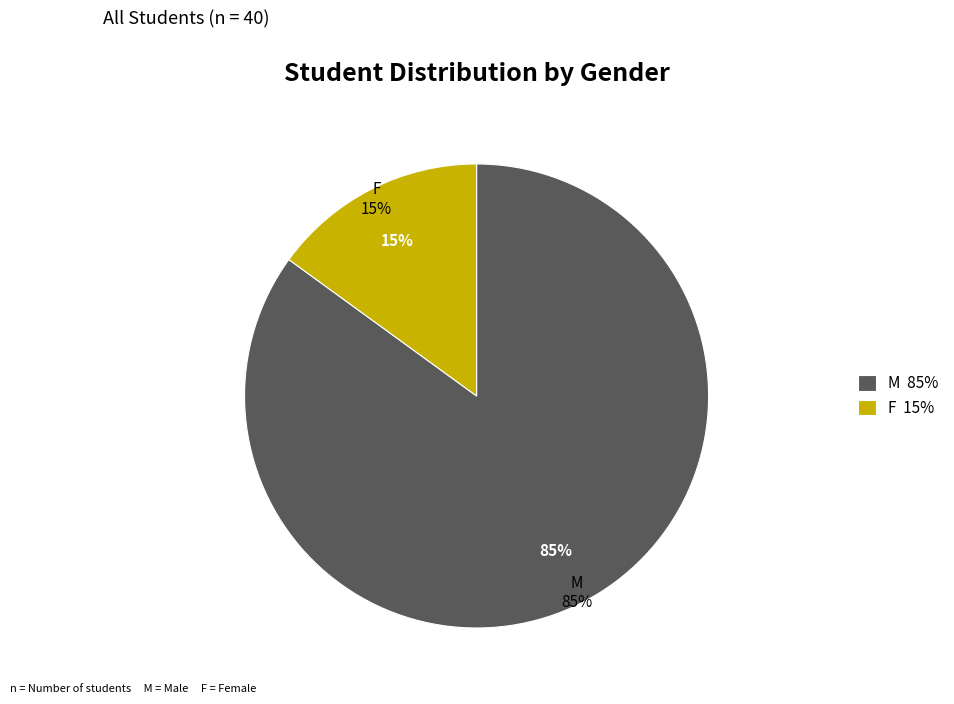

Approximately how many times larger is the value at F compared to M?

0.2